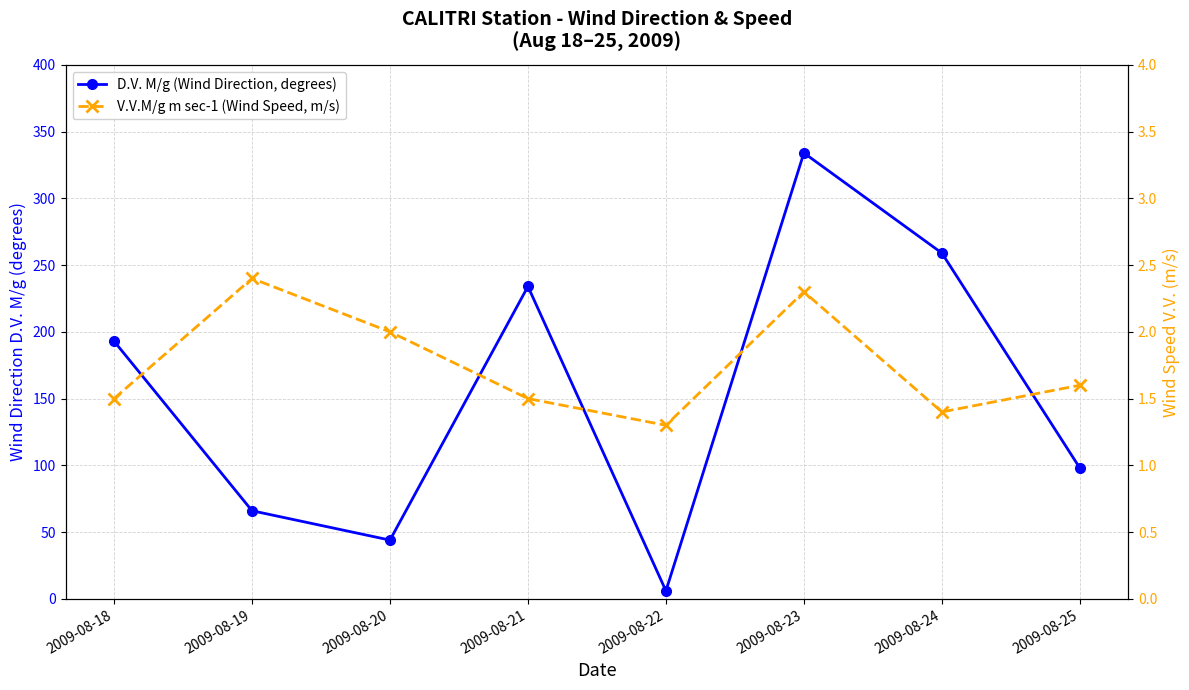

At how many categories does at least one series exceed 5?

8